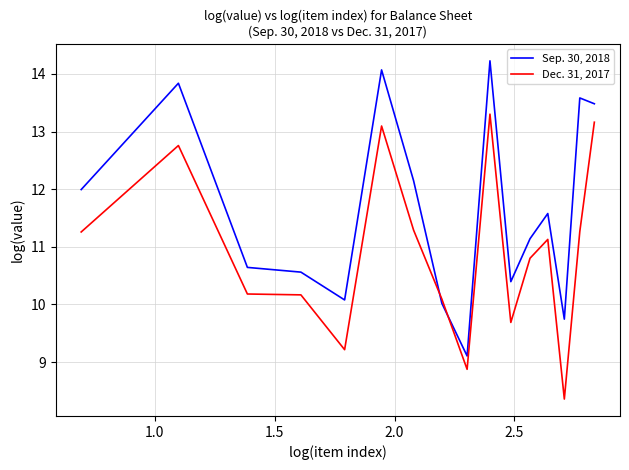

What is the difference between the maximum and minimum values in the Sep. 30, 2018 series?

5.1